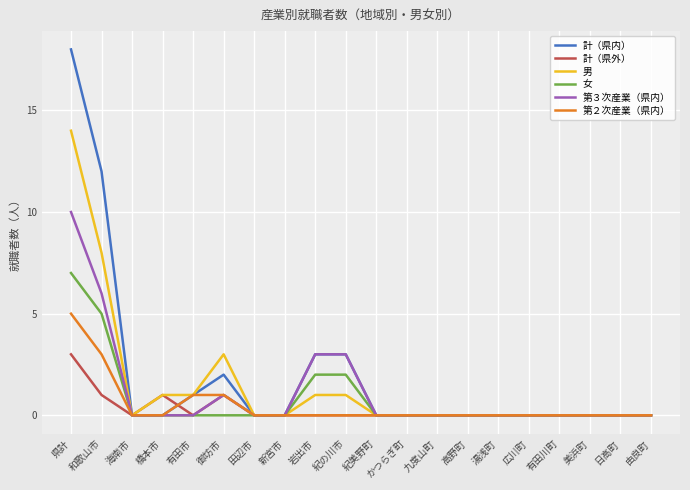

At which category does 計（県外） reach its first local valley?

海南市